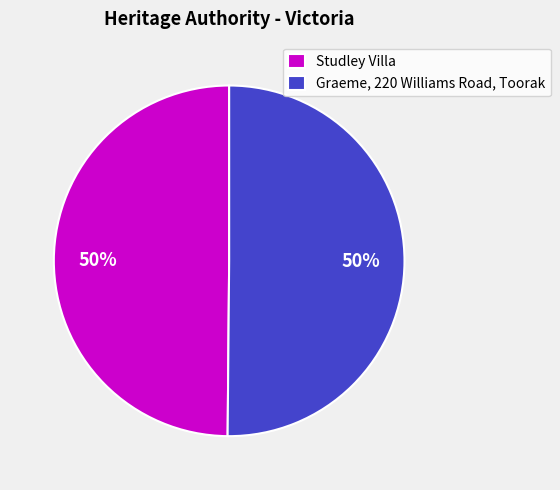

To the nearest percent, what percentage of the pie is Studley Villa?

50%